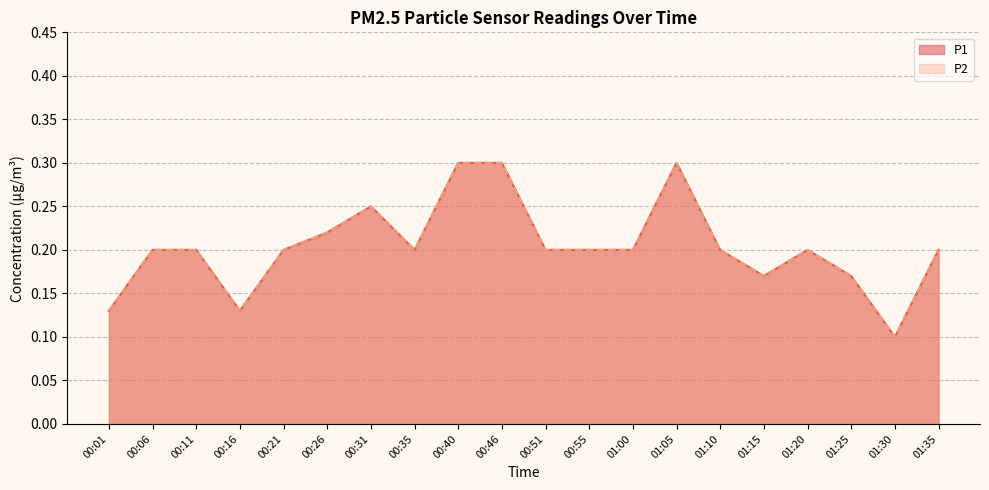

True or false: P2 and P1 cross at least once.

False